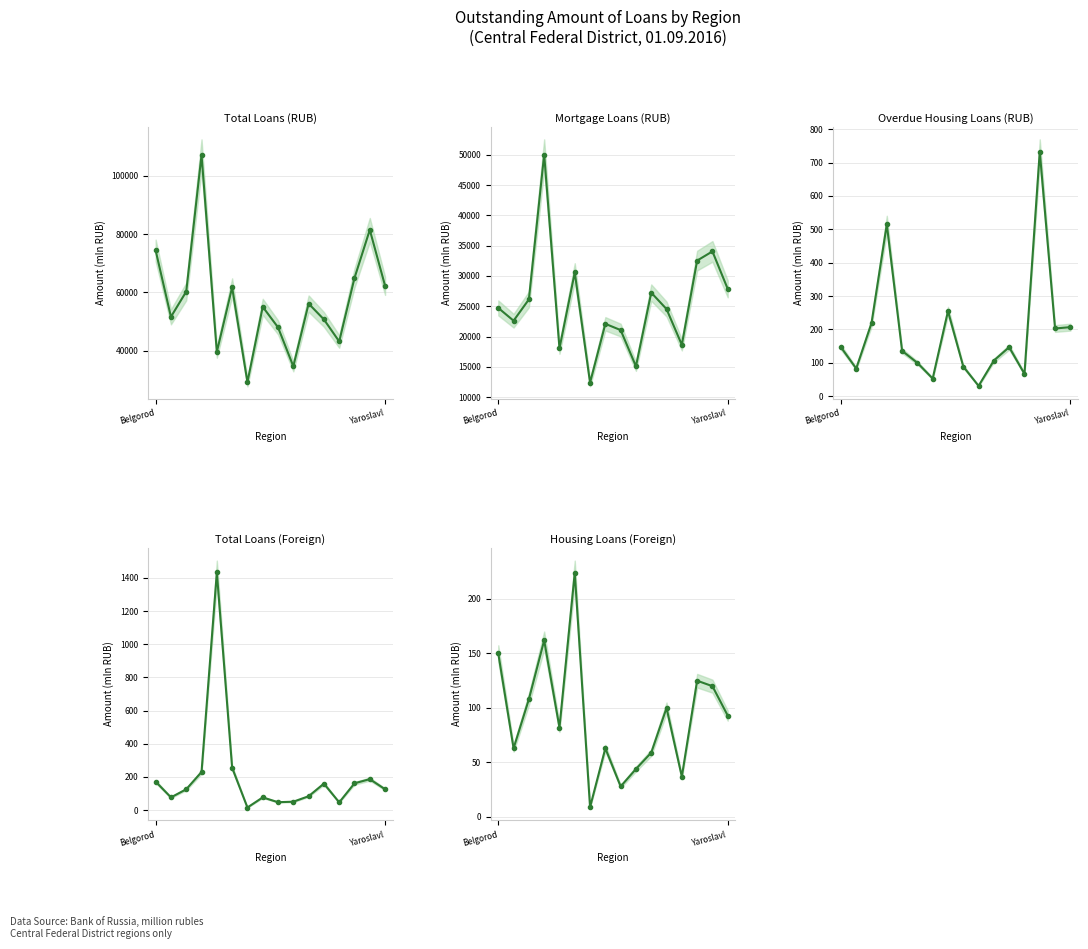

Which series has the largest total across all categories?

total (rub)